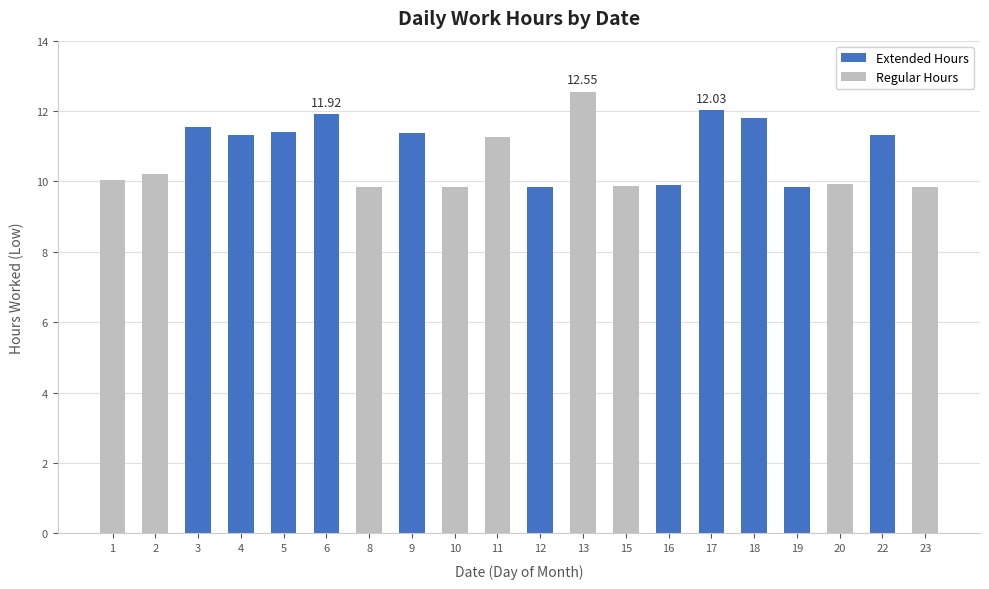

What is the value of the 3rd bar from the left?

11.6